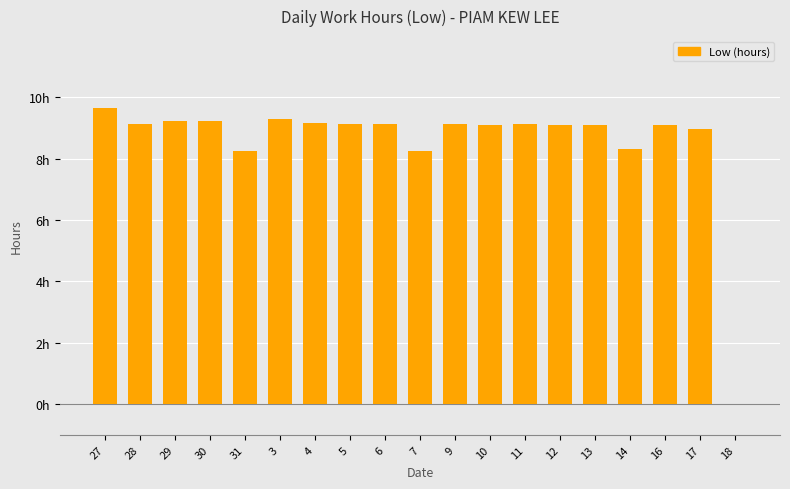

Reading right to left, transcribe all the data shown in this chart.

0.0	9.0	9.1	8.3	9.1	9.1	9.1	9.1	9.1	8.2	9.2	9.2	9.2	9.3	8.2	9.2	9.2	9.2	9.7